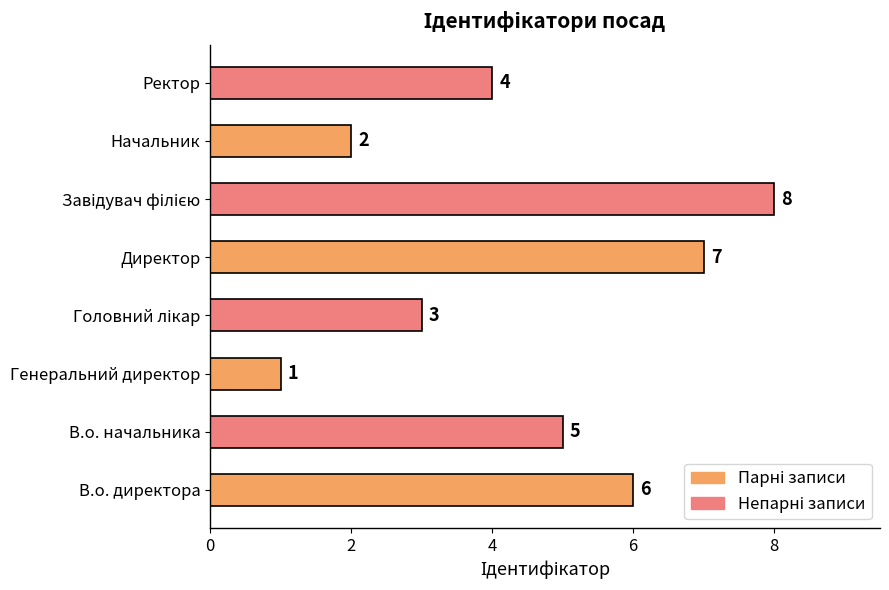

Between В.о. директора and Директор, which is larger?

Директор